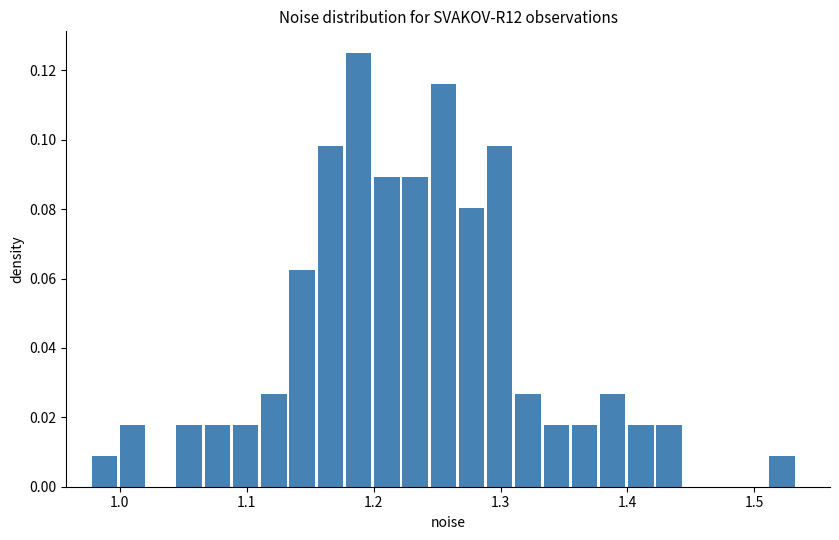

Around what value on the x-axis is the tallest bar? Give the approximate position of its centre, as read against the axis.

1.19